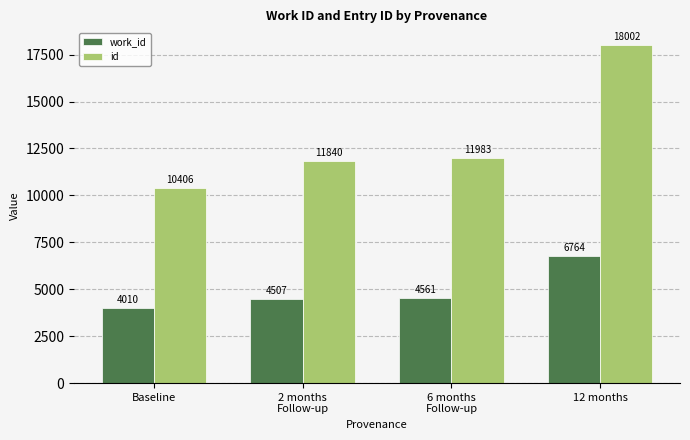

How many bars are there in each group?

2